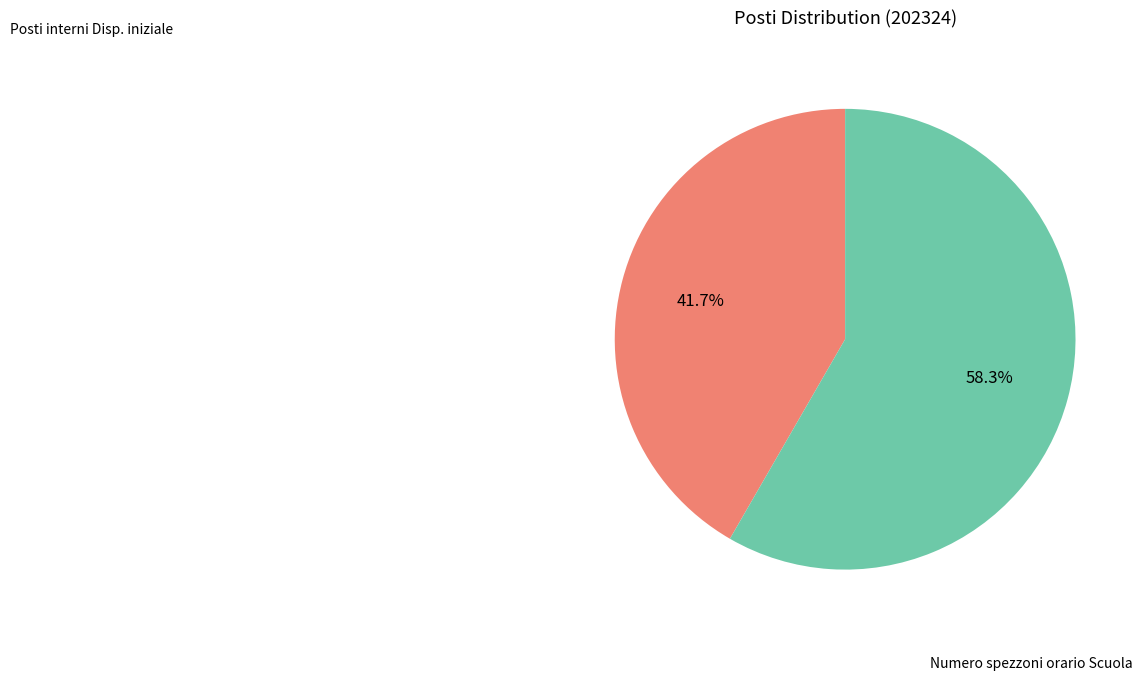

How many slices are in this pie chart?

2